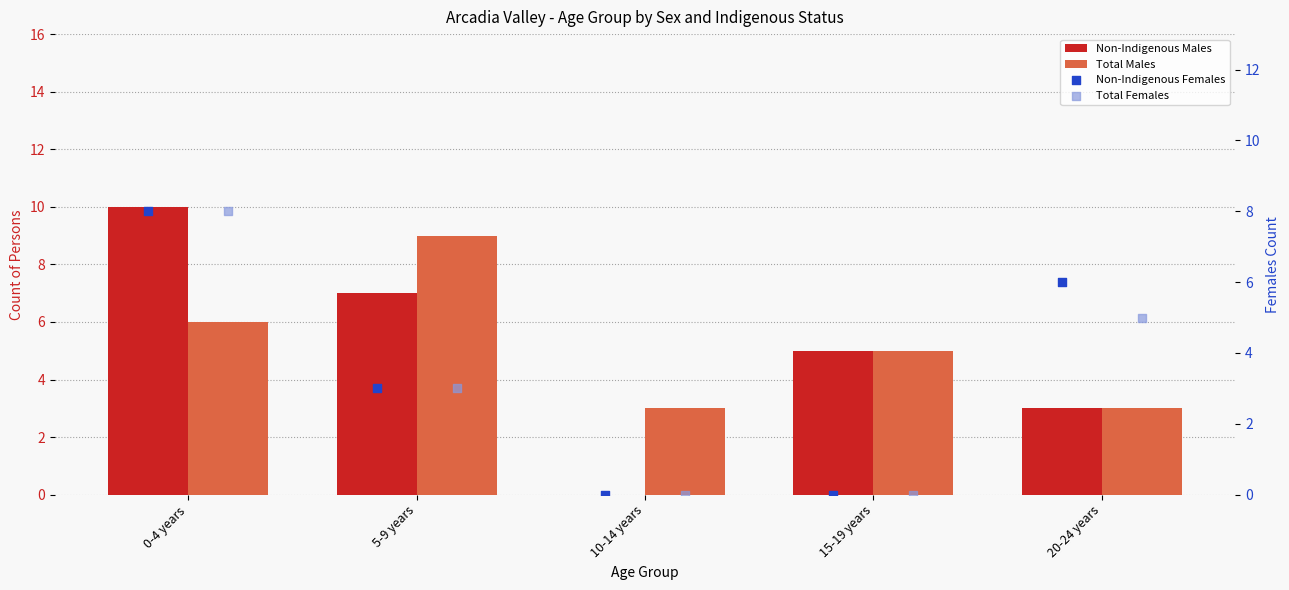

Which series has the widest spread of Y values?

Non-Indigenous Males